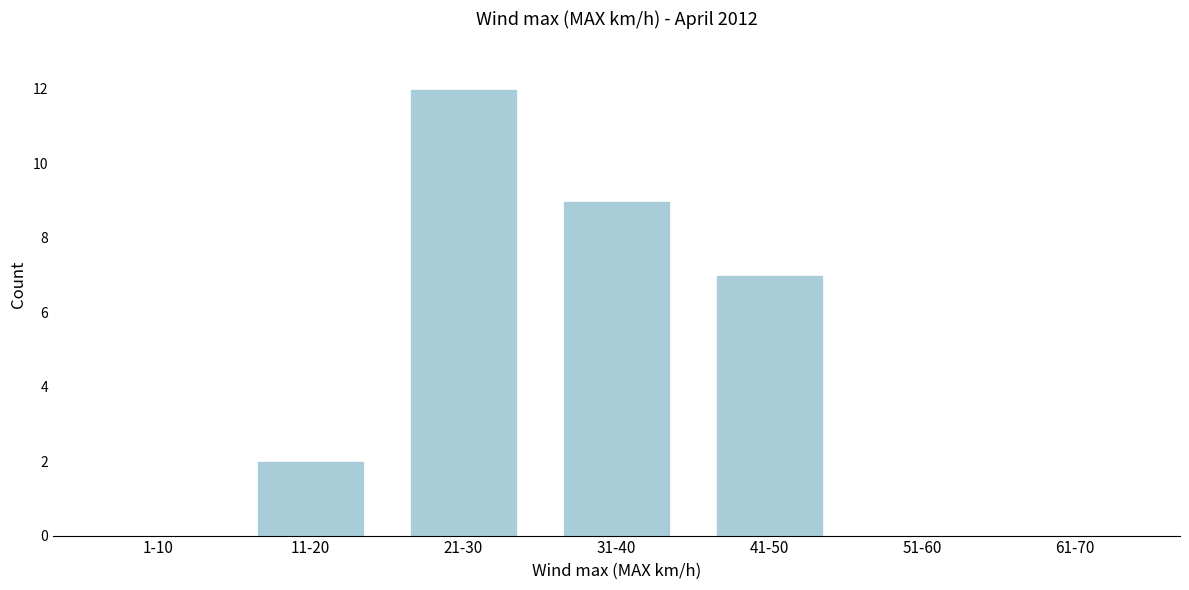

Reading right to left, transcribe all the data shown in this chart.

61-70=0	51-60=0	41-50=7	31-40=9	21-30=12	11-20=2	1-10=0